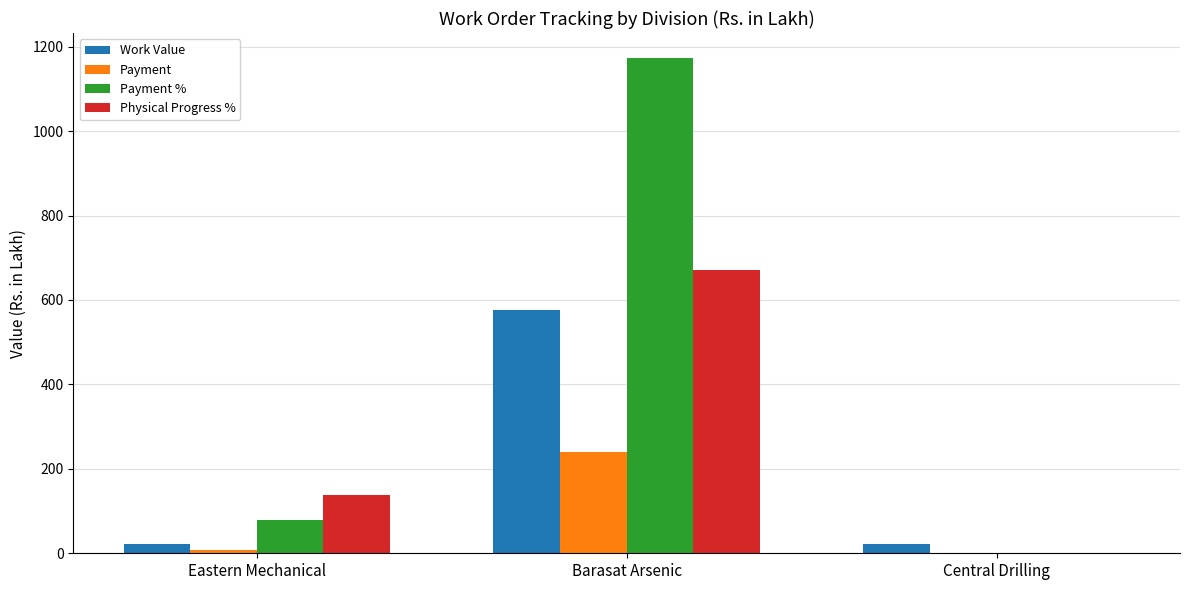

How many values in Physical Progress % are above zero?

2